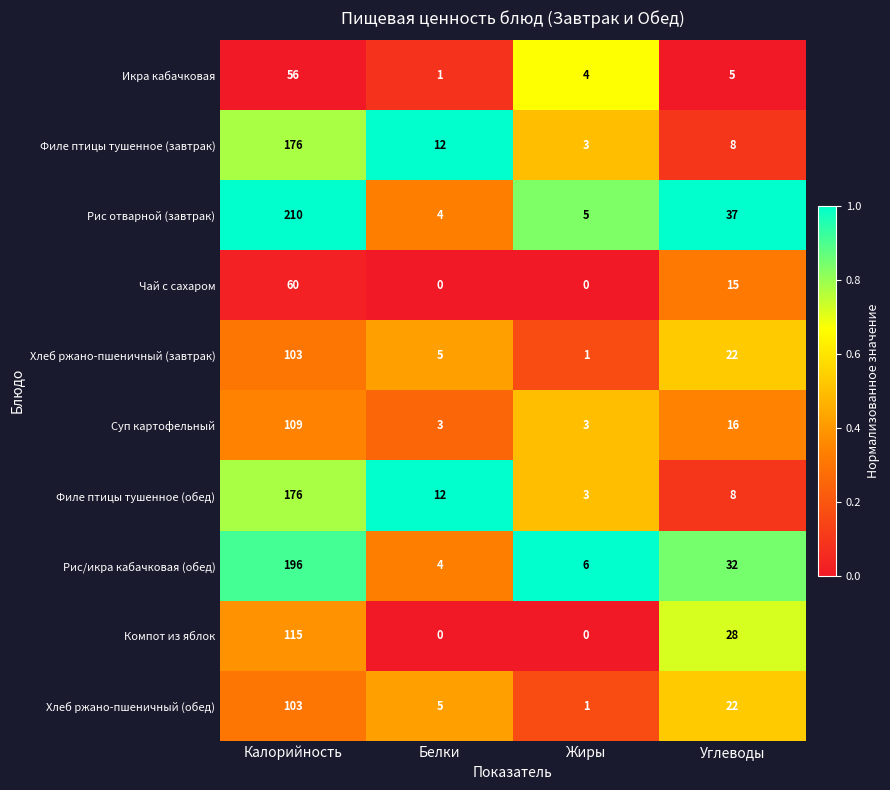

At which label does Икра кабачковая first exceed 5?

Калорийность